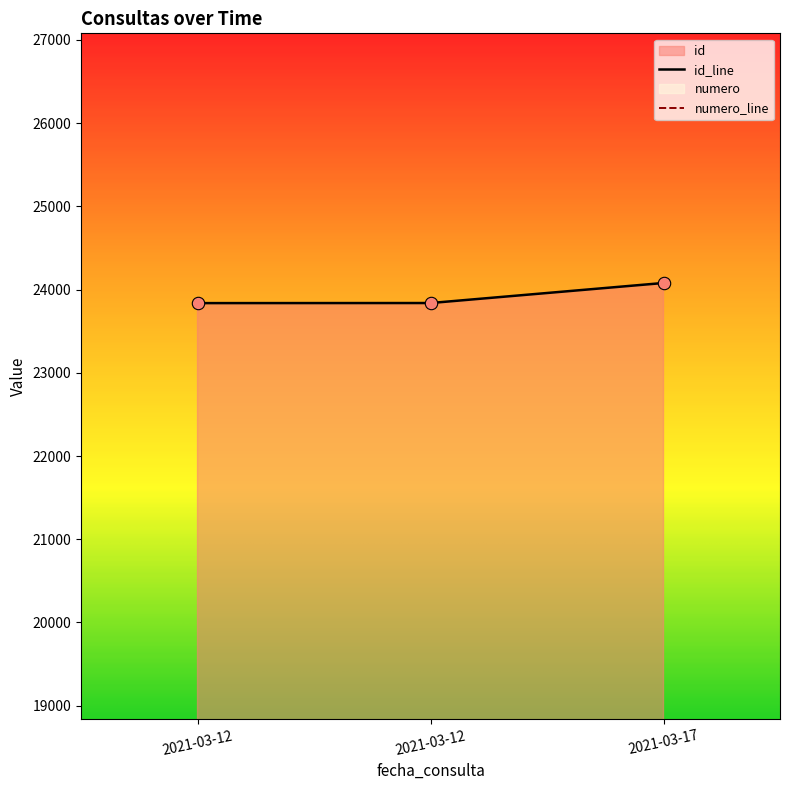

Is the value of id at 2021-03-12 greater than the value of numero at 2021-03-12?

Yes